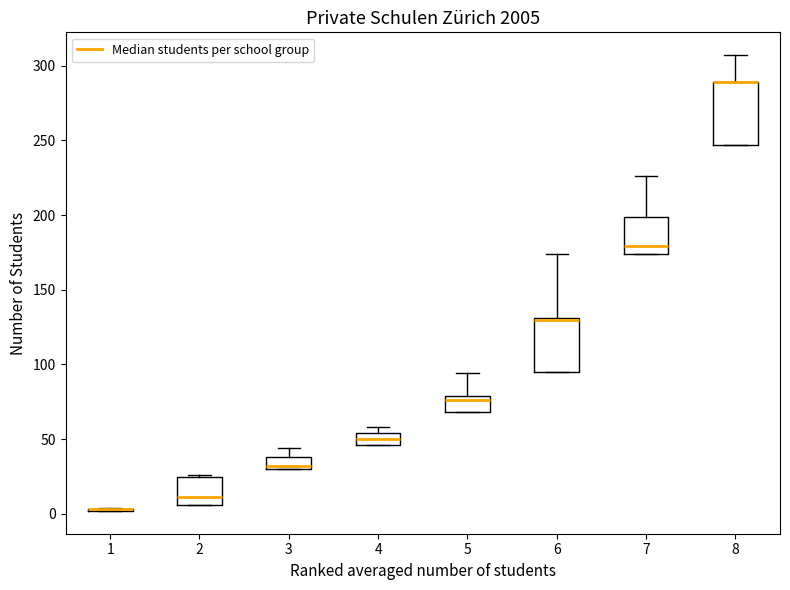

Which box is the tallest, from its lower edge to its upper edge?

8